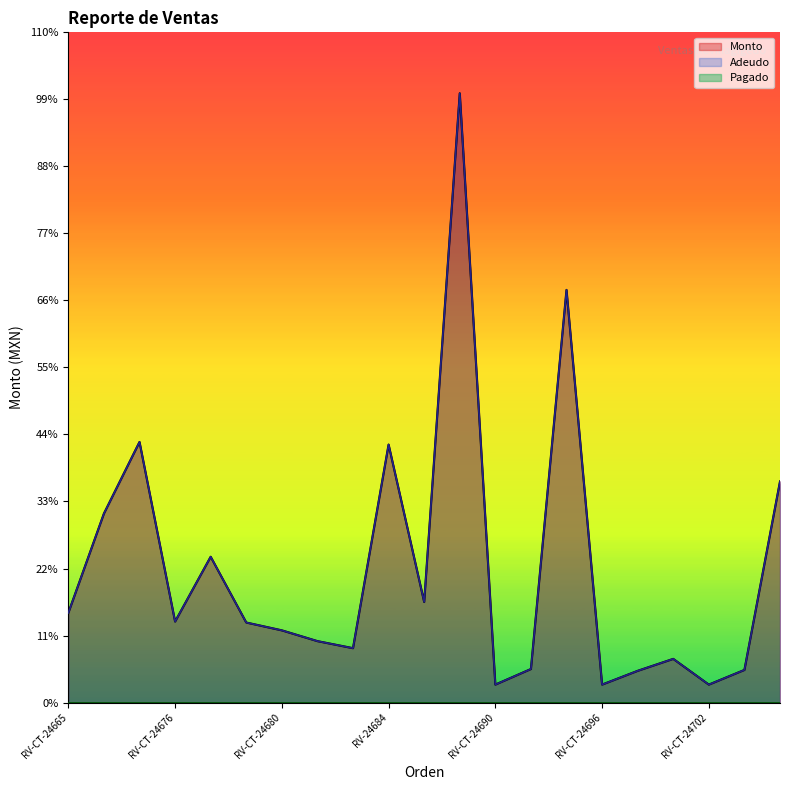

Where is Adeudo nearest to the value 17305?

RV-CT-24672